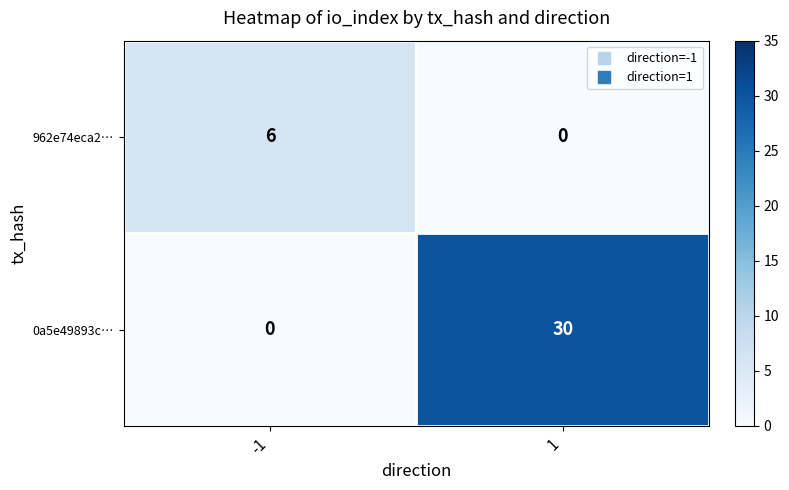

What is the maximum value for 962e74eca2…?

6